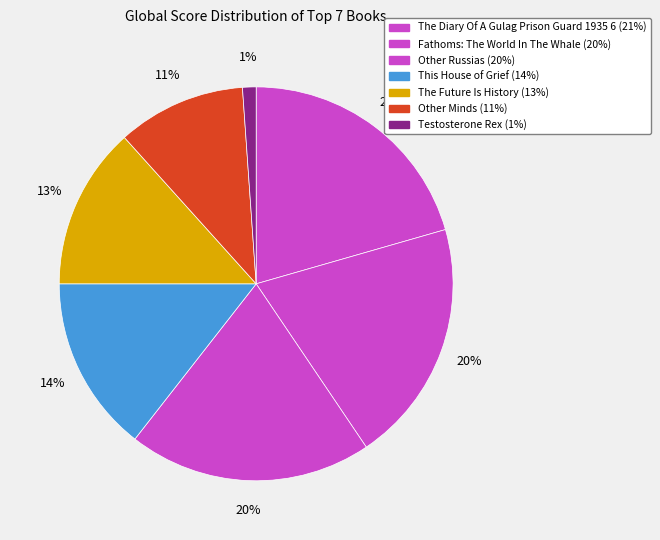

What is the largest slice in the pie chart?

The Diary Of A Gulag Prison Guard 1935 6